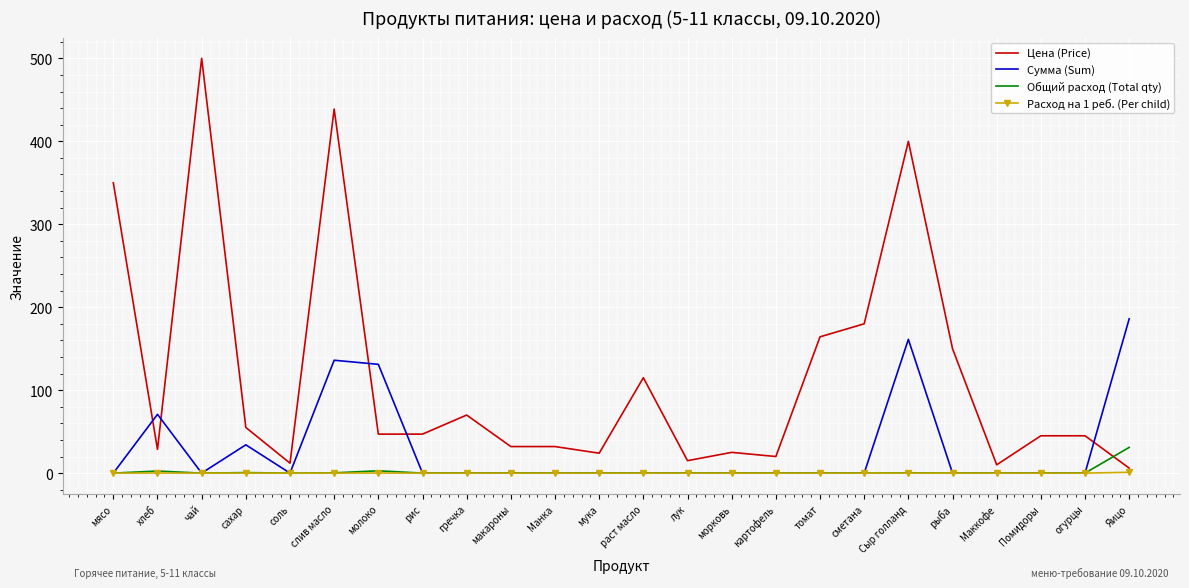

What is the sum of all Расход на 1 реб. (Per child) values?

1.2